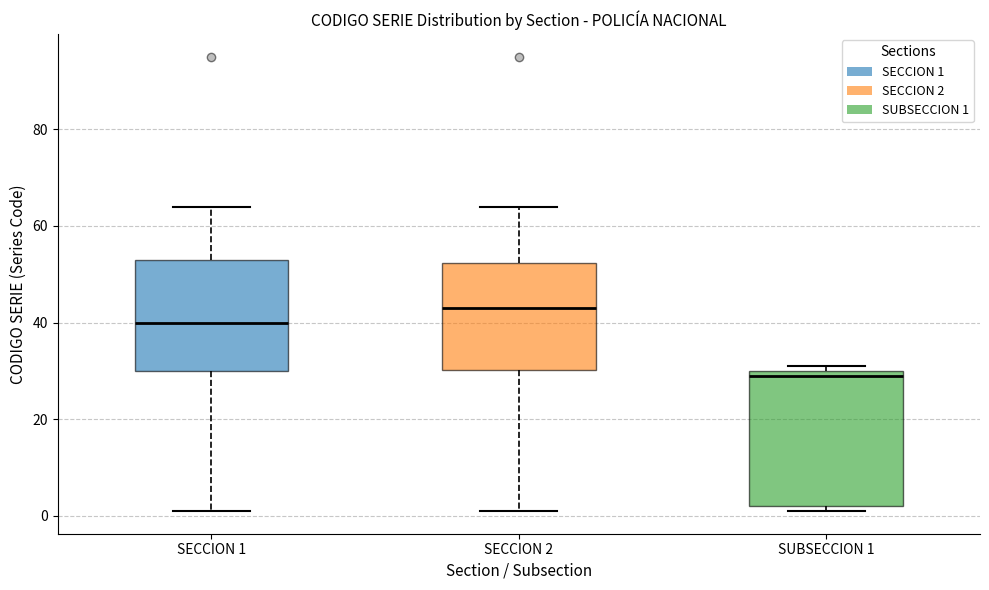

Reading left to right, transcribe this box plot: for each box, give where its median line is, the range the box spans, and where its two whiskers end, as read against the y-axis. The values are not printed on the chart, so give them approximately, as read against the axis.

SECCION 1: median 40, box 30 to 54, whiskers 2 to 64
SECCION 2: median 44, box 30 to 52, whiskers 2 to 64
SUBSECCION 1: median 30 (just below the box's upper edge), box 2 to 30, whiskers 2 (just below the box's lower edge) to 32